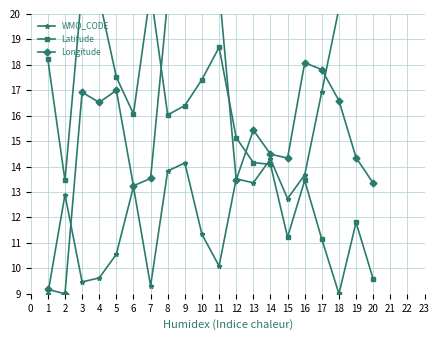

True or false: Latitude has a value of 3.5 at 20.

False